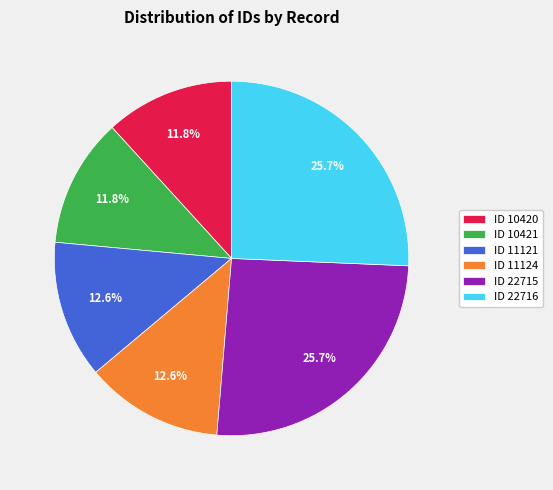

To the nearest percent, what portion does ID 10420 represent?

12%